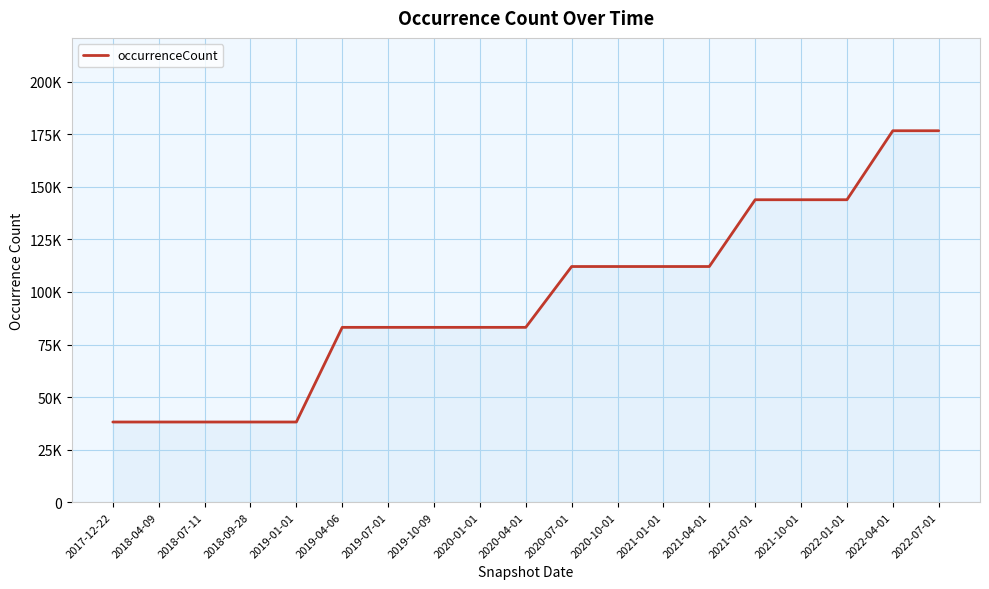

Does the chart have visible grid lines?

Yes